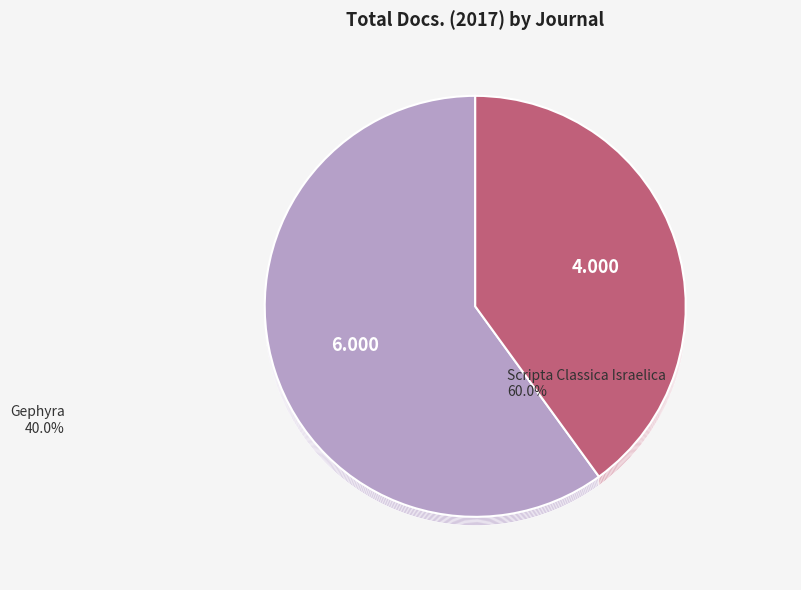

To the nearest percent, what is the difference between the largest and smallest slice percentages?

20%